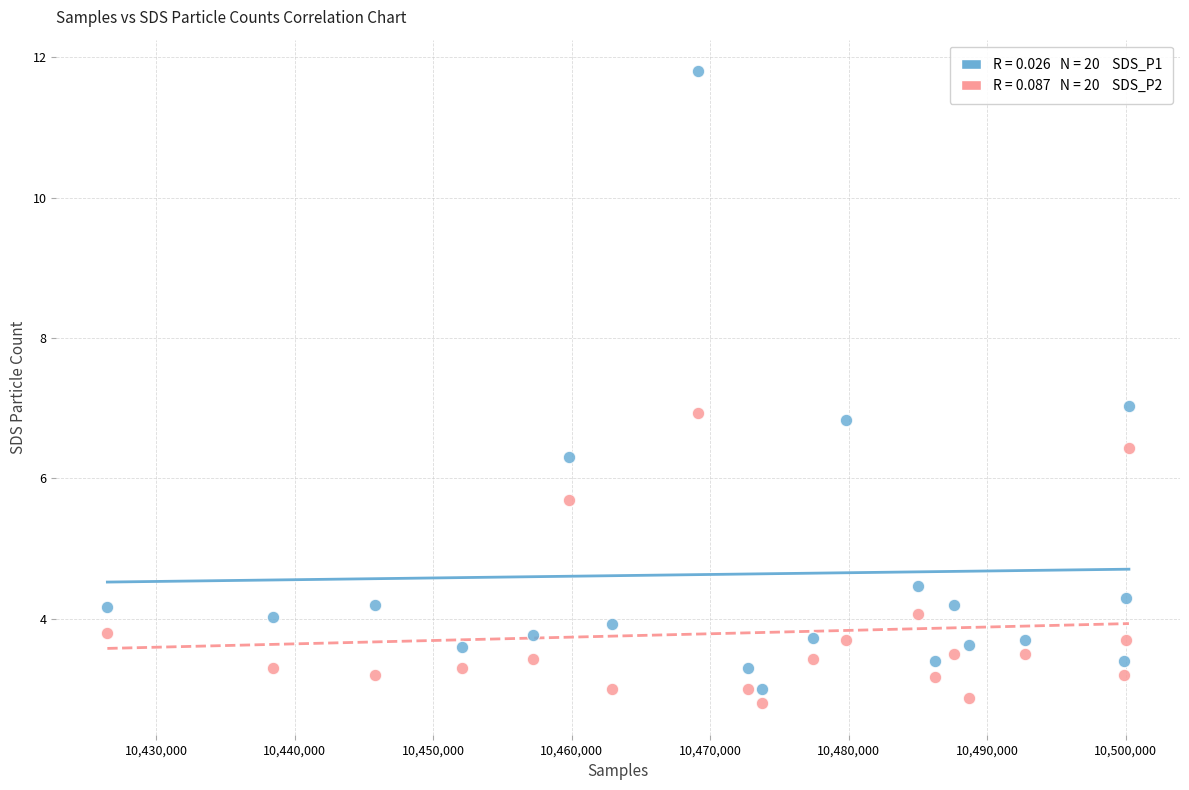

Across all data points, what is the range of X values (max minus min)?

73783.0